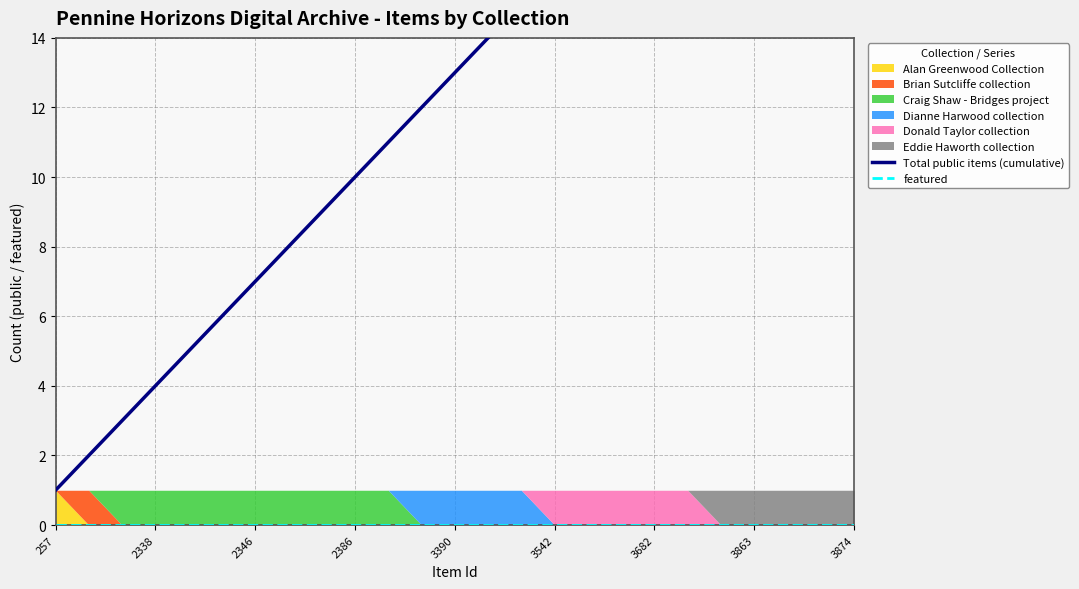

Is it true that Total public items (cumulative) equals 10 at 20?

False